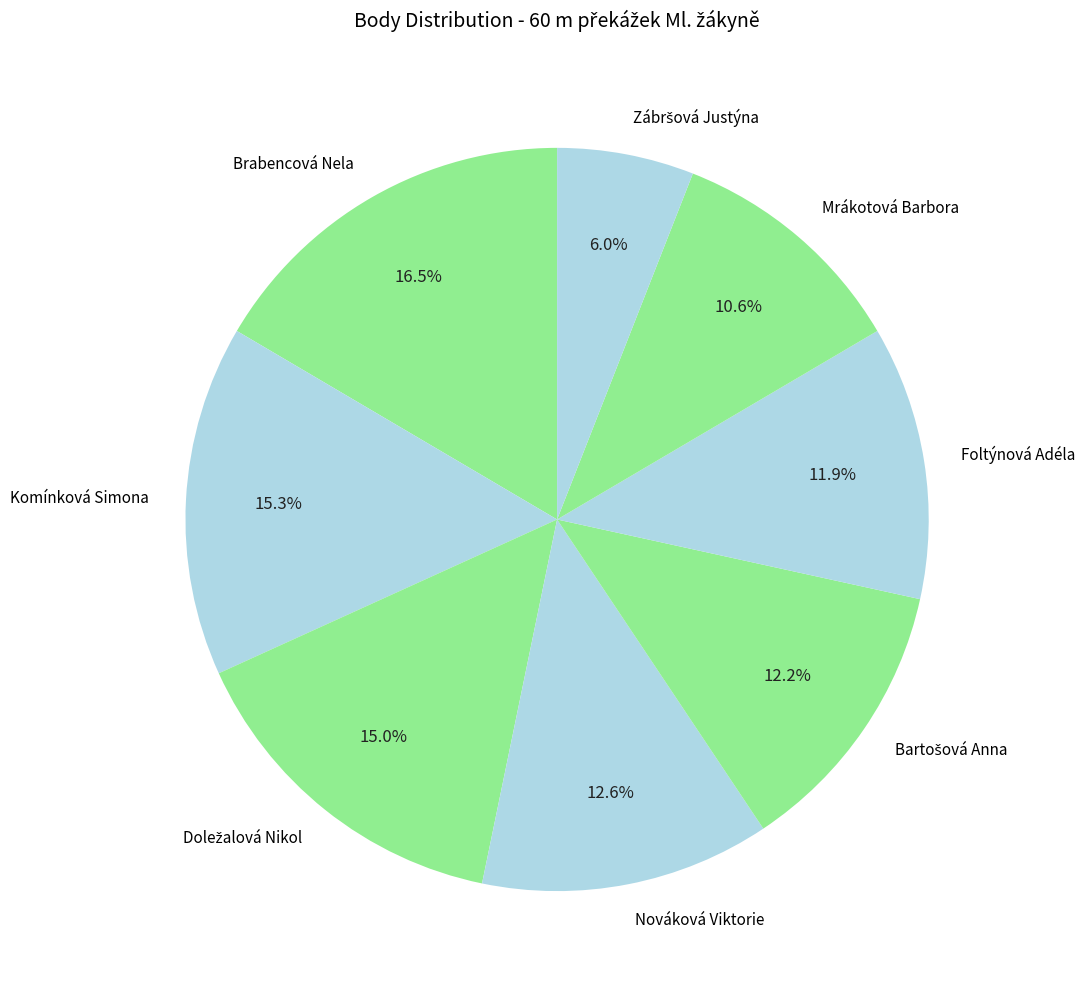

What is the ratio of the value at Foltýnová Adéla to the value at Nováková Viktorie?

0.9